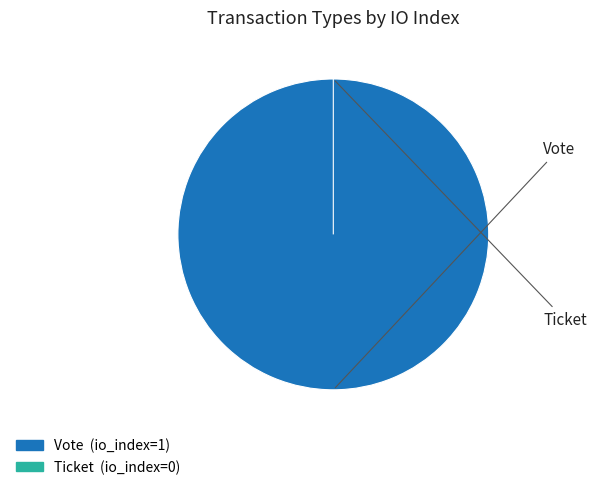

True or false: Vote accounts for 100% of the total.

True